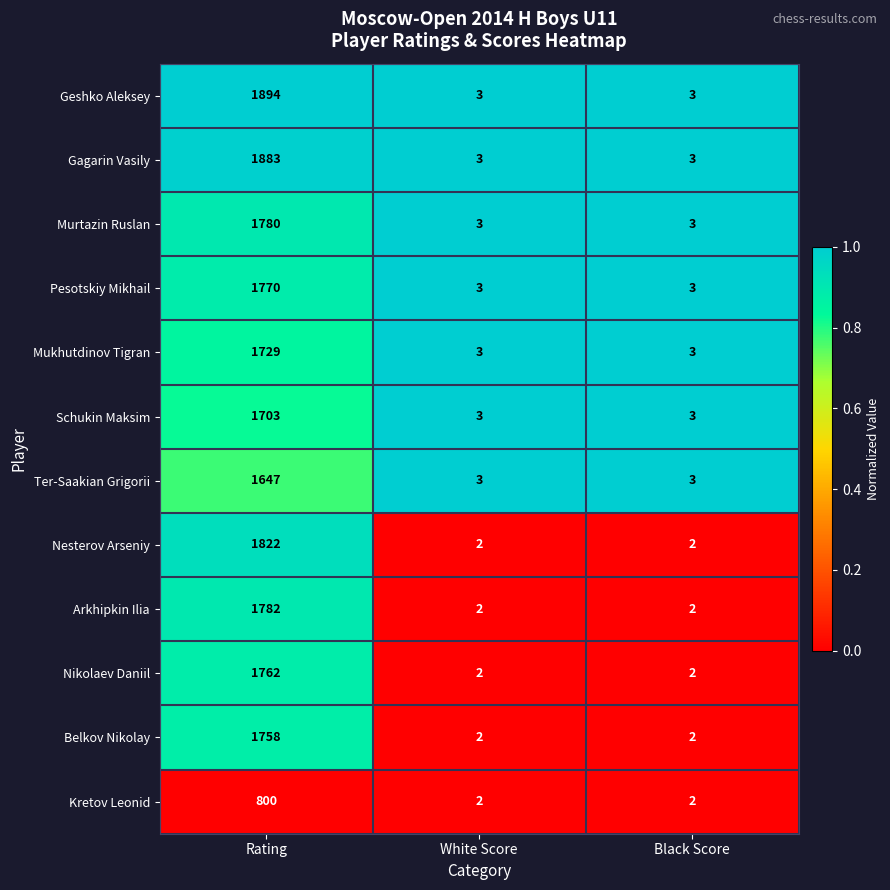

How many Ter-Saakian Grigorii values are between 3 and 1647?

3